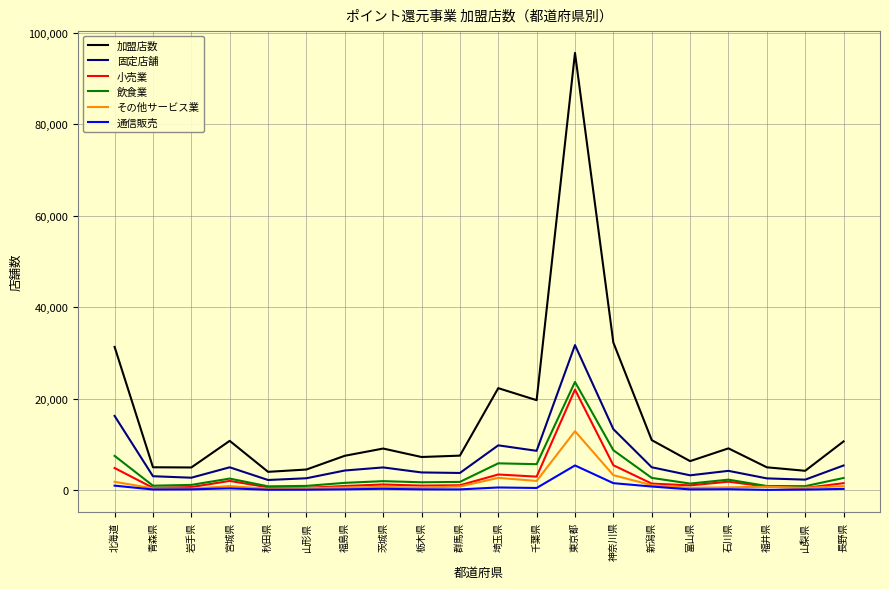

What is the average value of the 飲食業 series?

3774